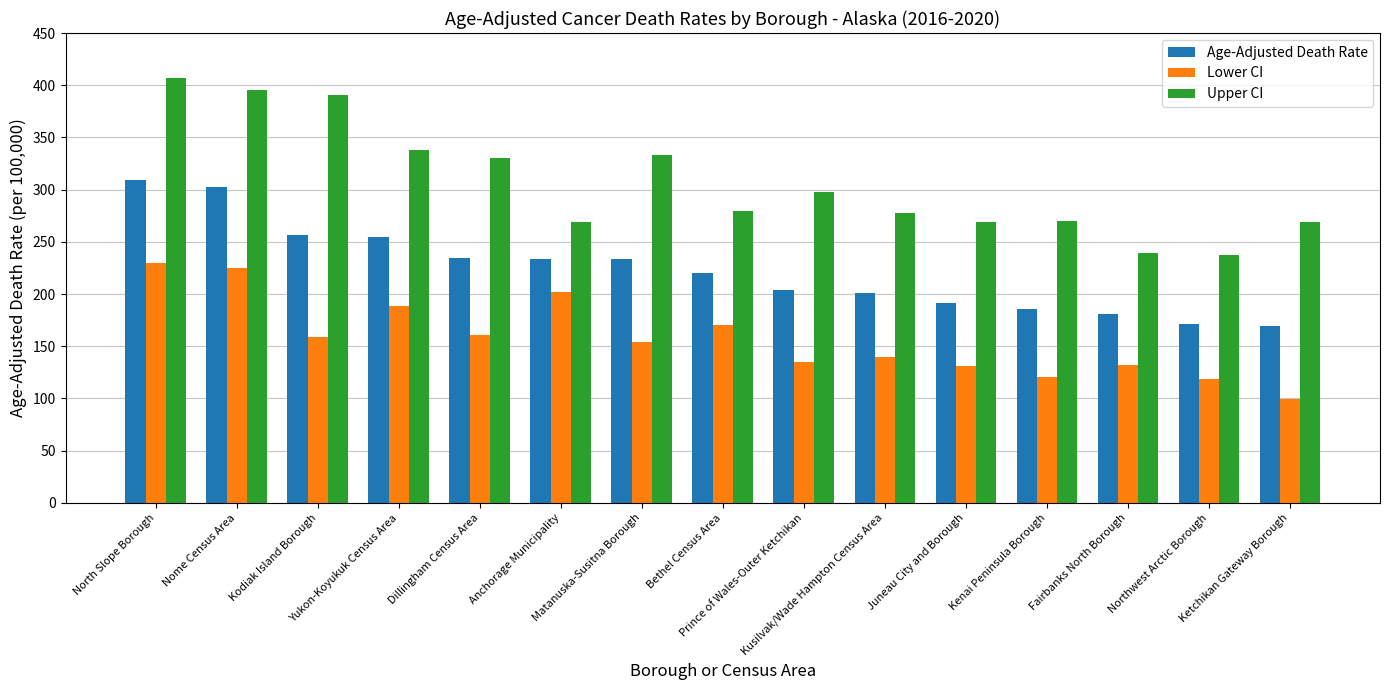

At North Slope Borough, list the series in order from smallest to largest.

Lower CI, Age-Adjusted Death Rate, Upper CI